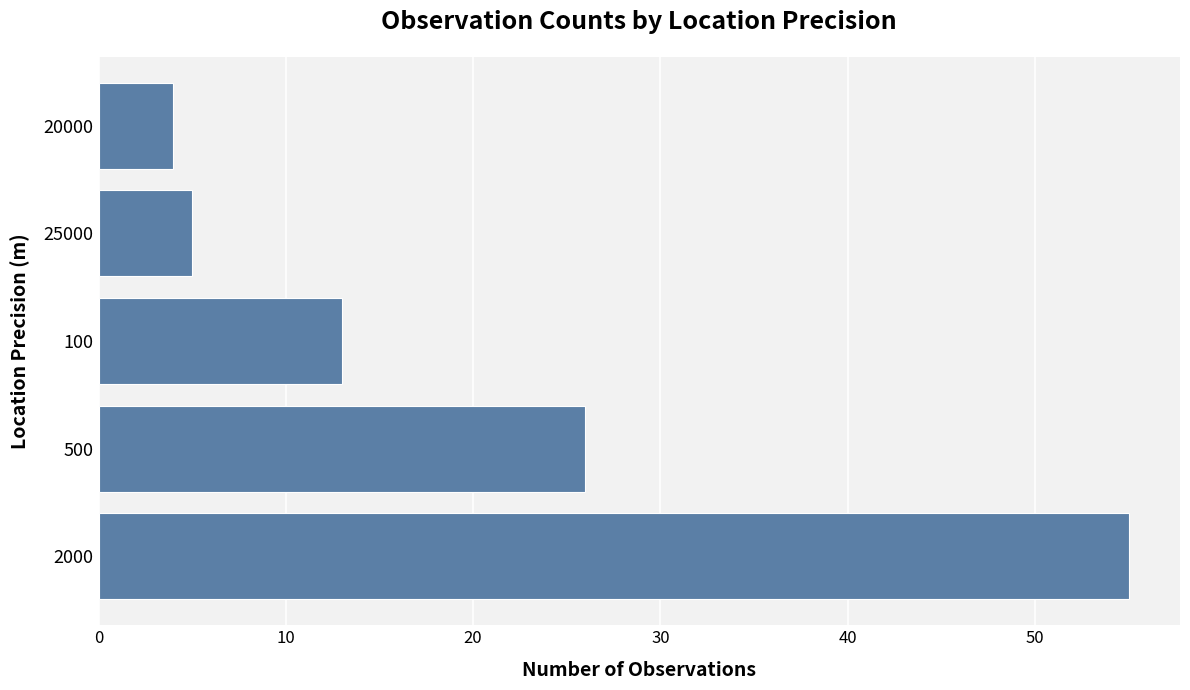

Is it true that the value at 500 is 42?

False